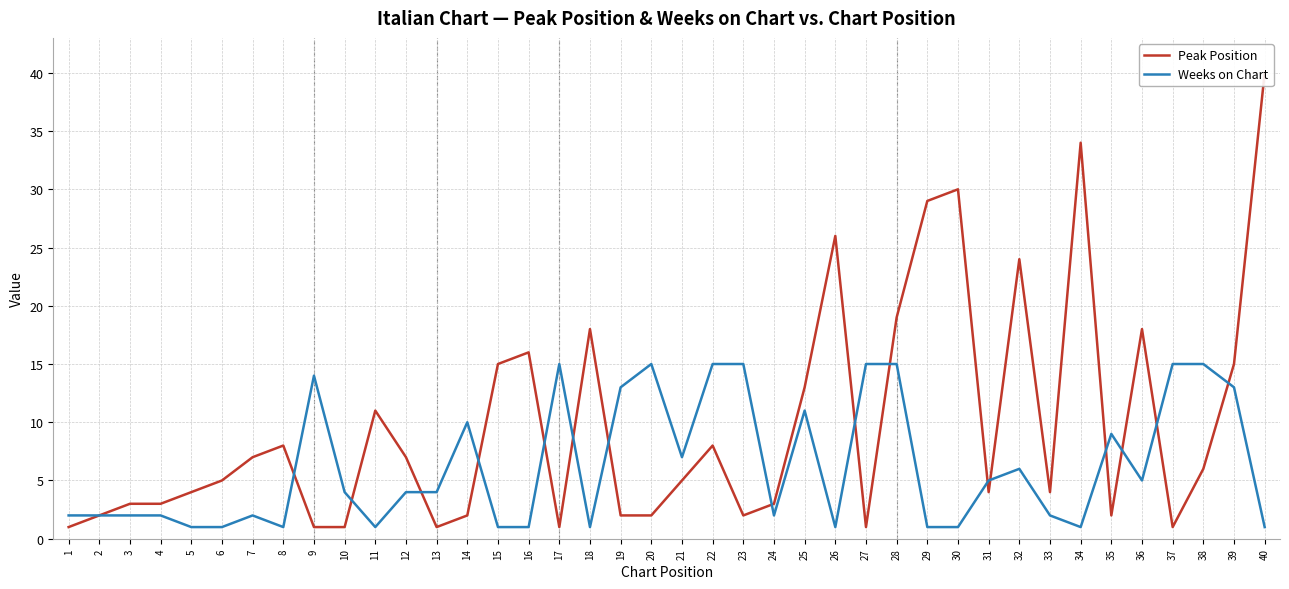

What is the difference between the highest and lowest values at 35?

7